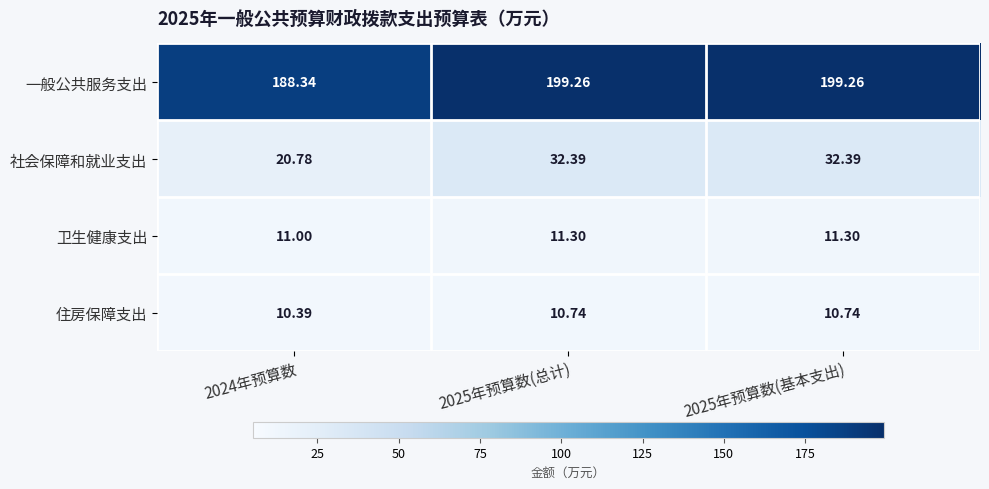

Which series has the widest spread of values?

社会保障和就业支出